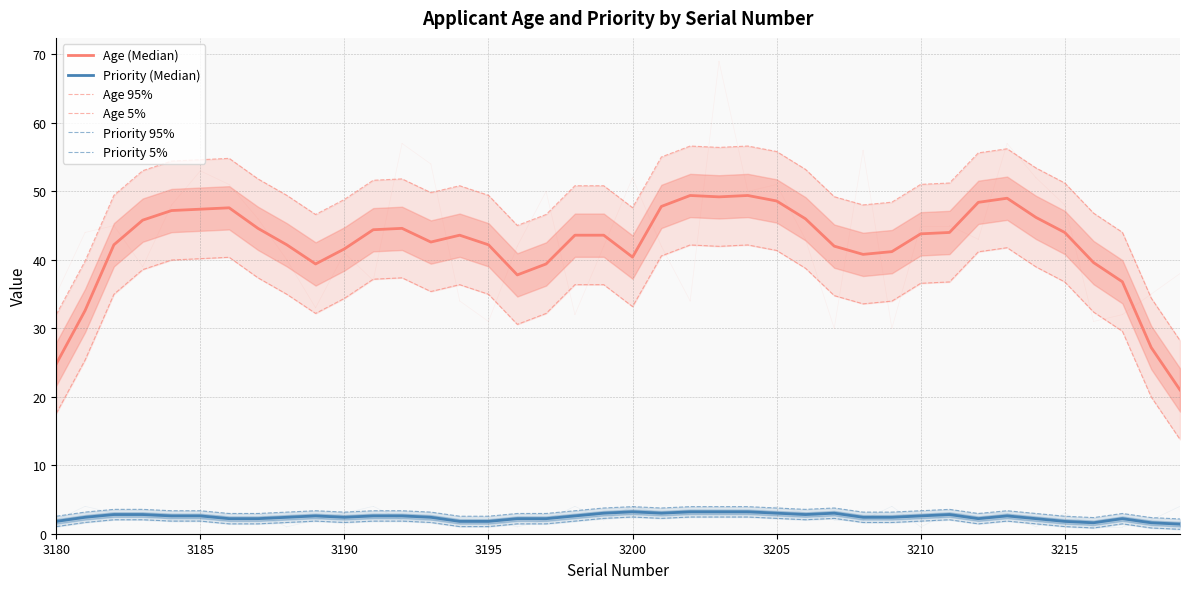

How many interior local peaks does the Age 95% series have?

6